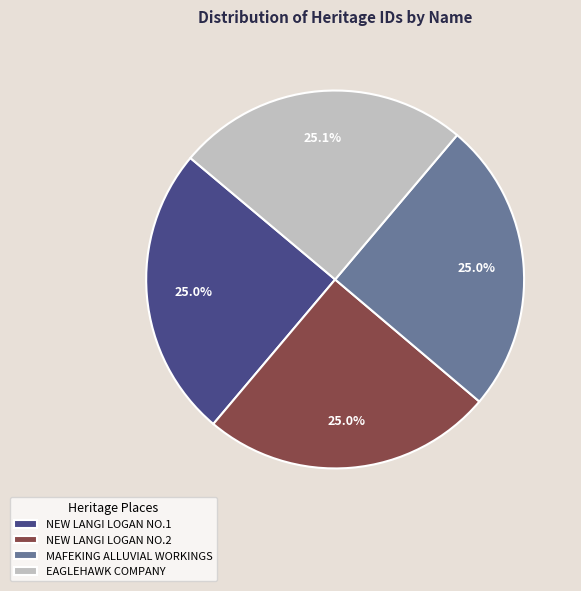

To the nearest percent, what is the average slice percentage?

25%